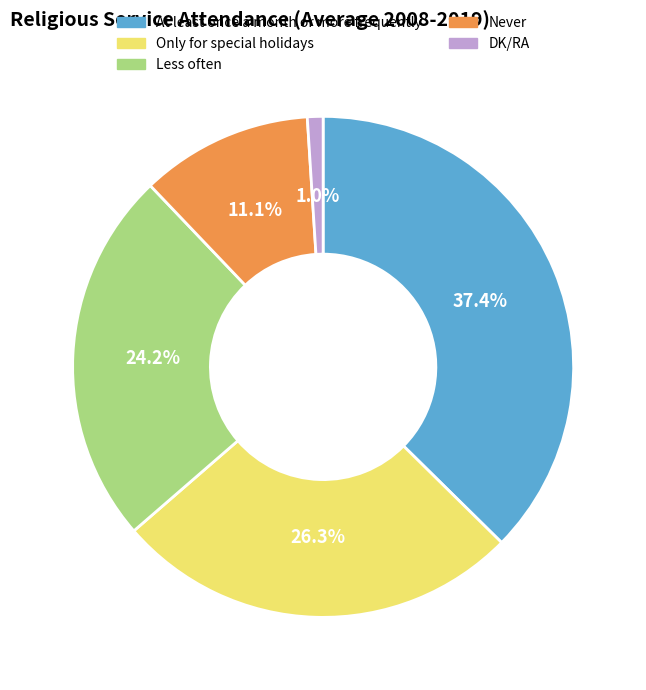

Approximately how many times larger is the value at At least once a month or more frequently compared to Less often?

1.5